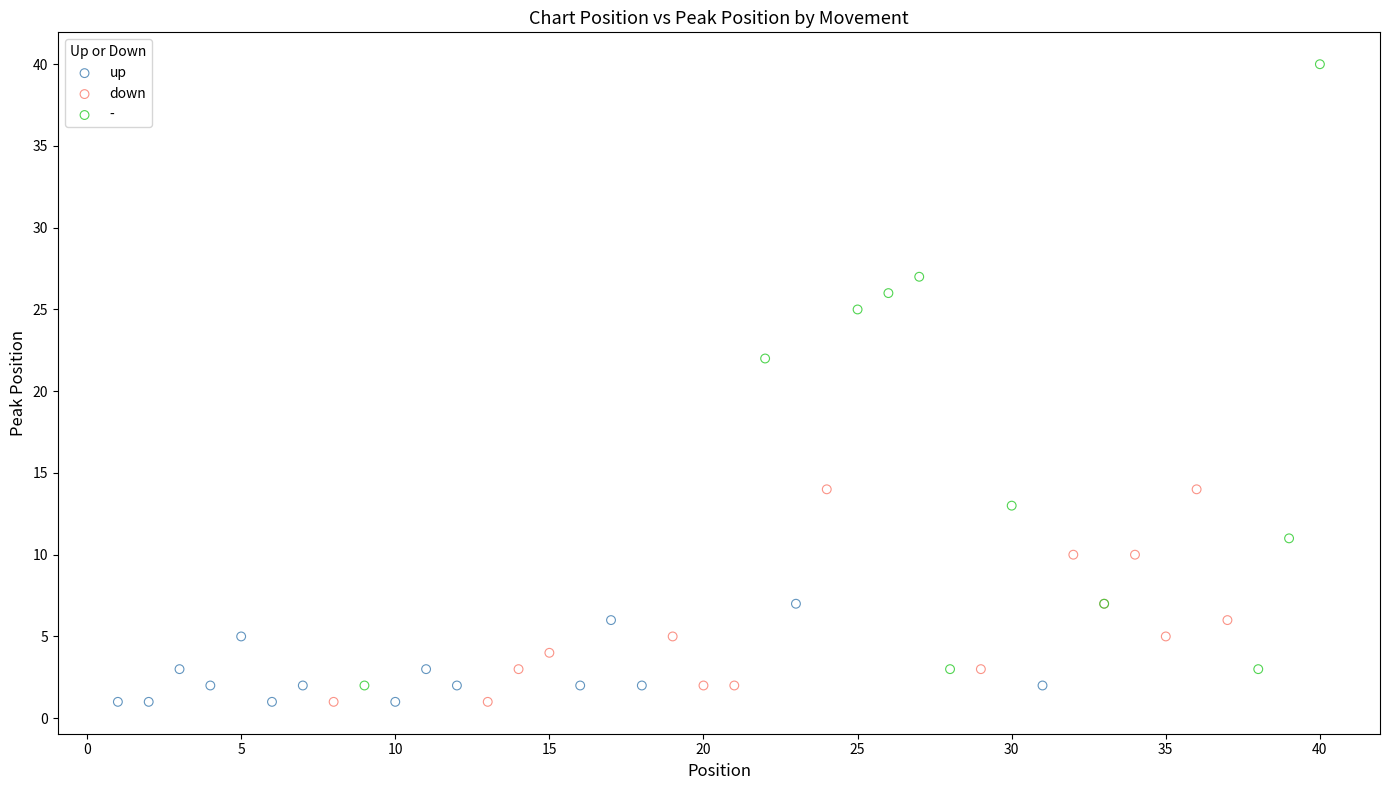

Which series has the widest spread of Y values?

-